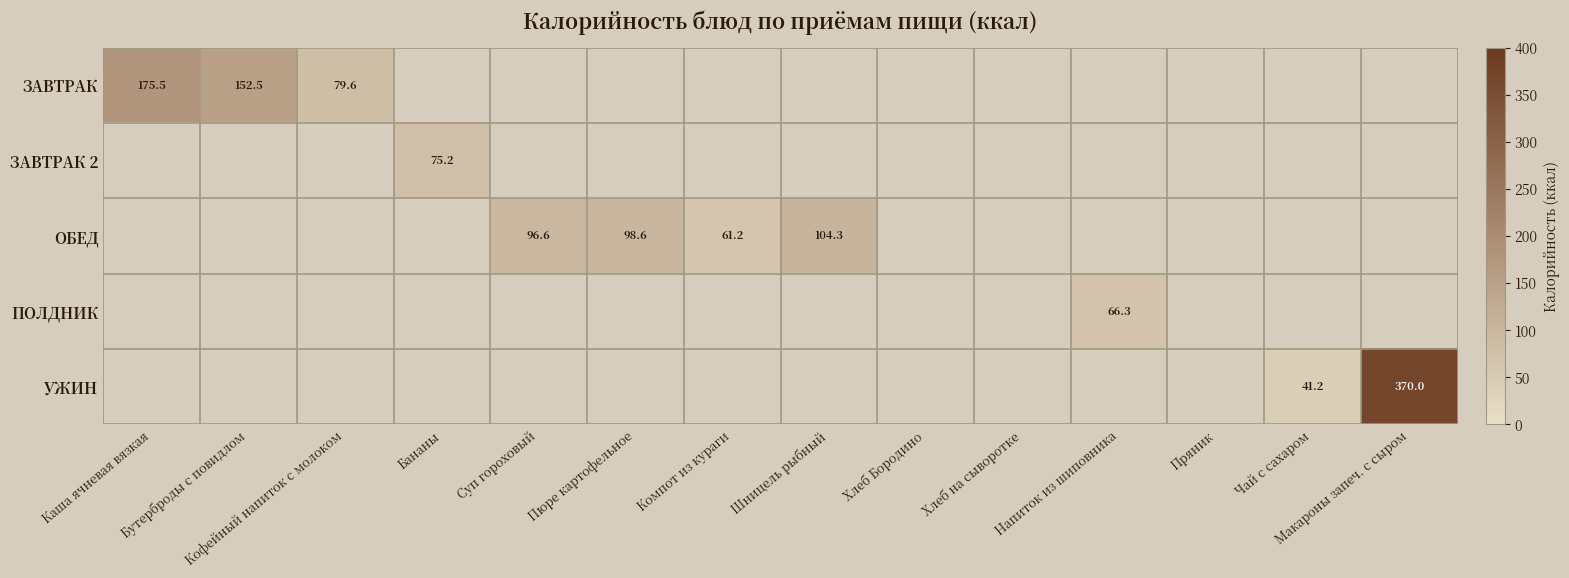

Between Напиток из шиповника and Каша ячневая вязкая, which is larger?

Каша ячневая вязкая